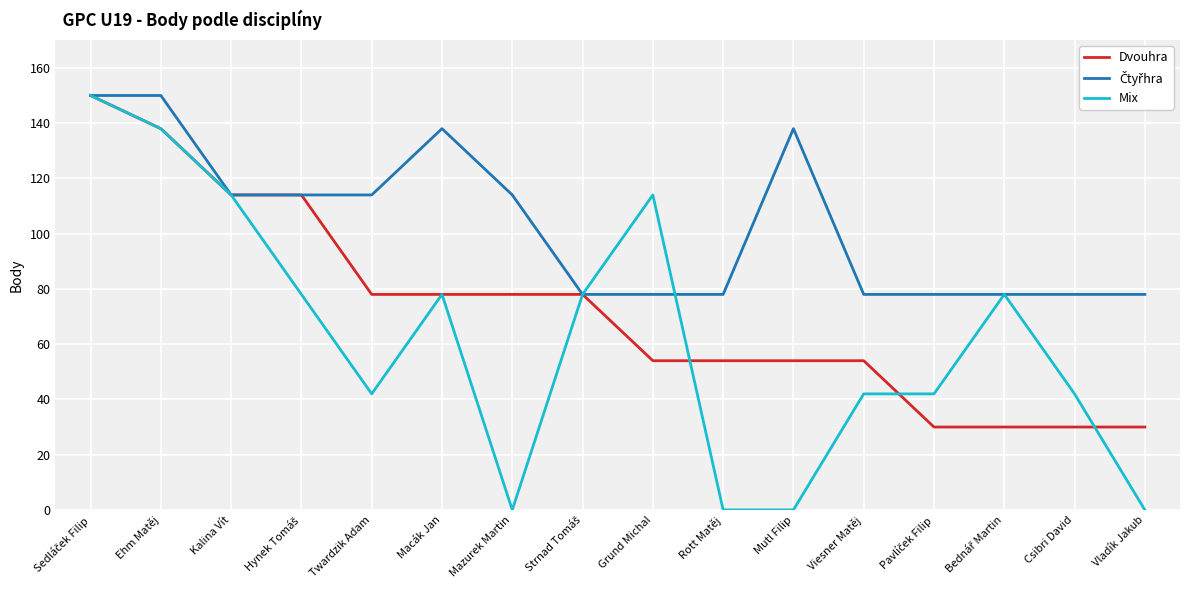

The Dvouhra series shows 30 at Vladík Jakub. True or false?

True